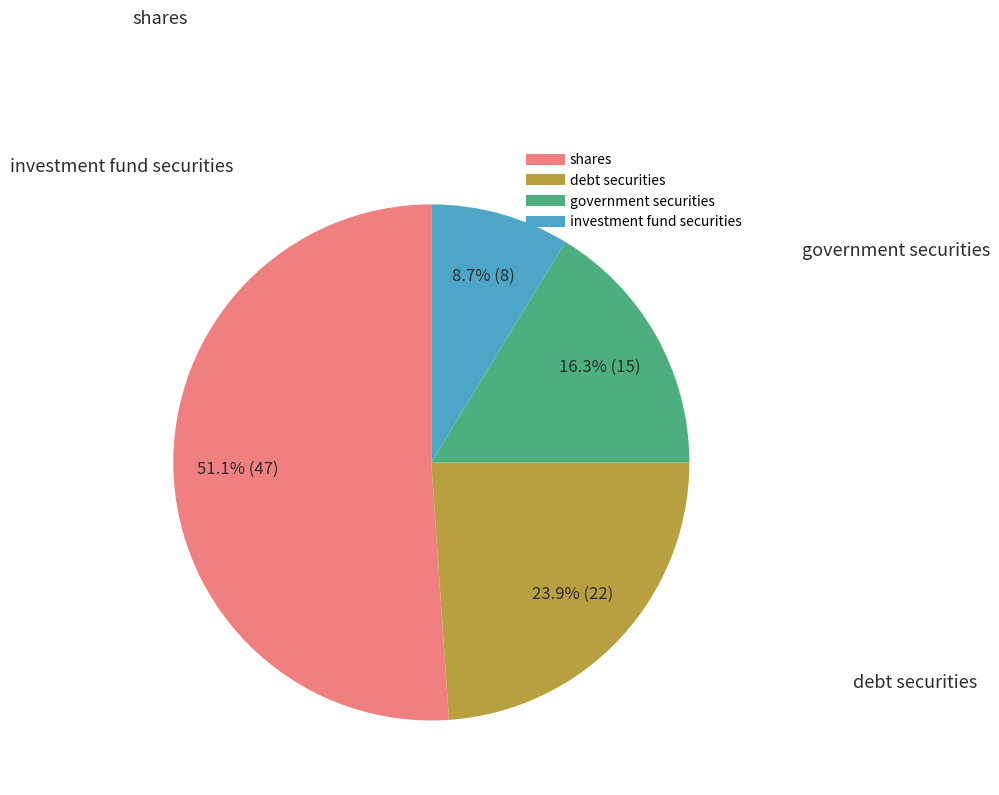

What percentage is NOT represented by government securities?

83.7%